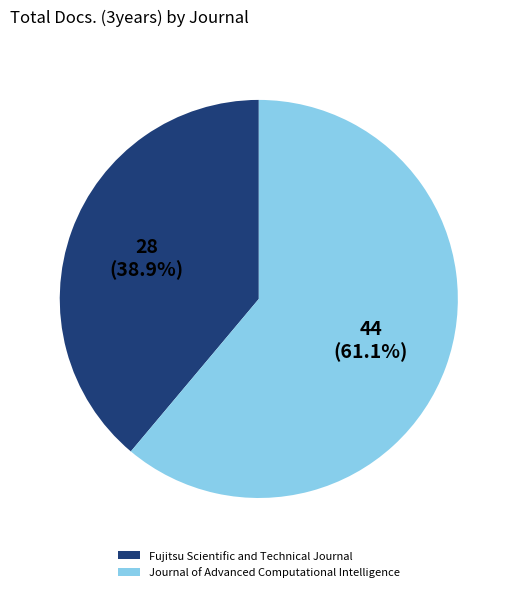

Between Fujitsu Scientific and Technical Journal and Journal of Advanced Computational Intelligence, which is larger?

Journal of Advanced Computational Intelligence